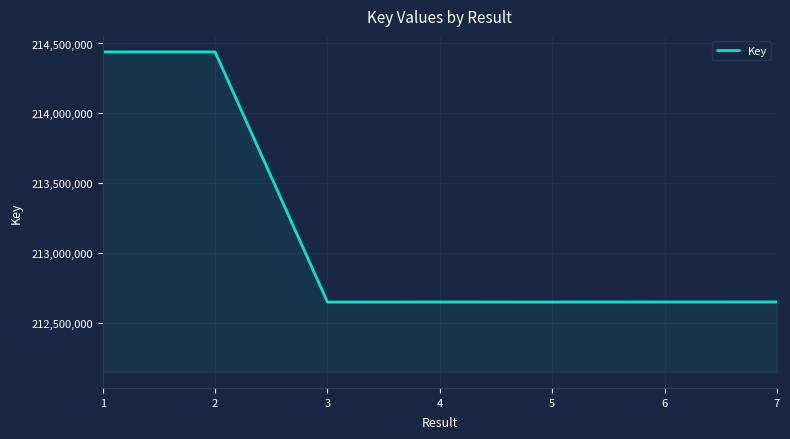

What is the difference between the values at 5 and 2?

1788887